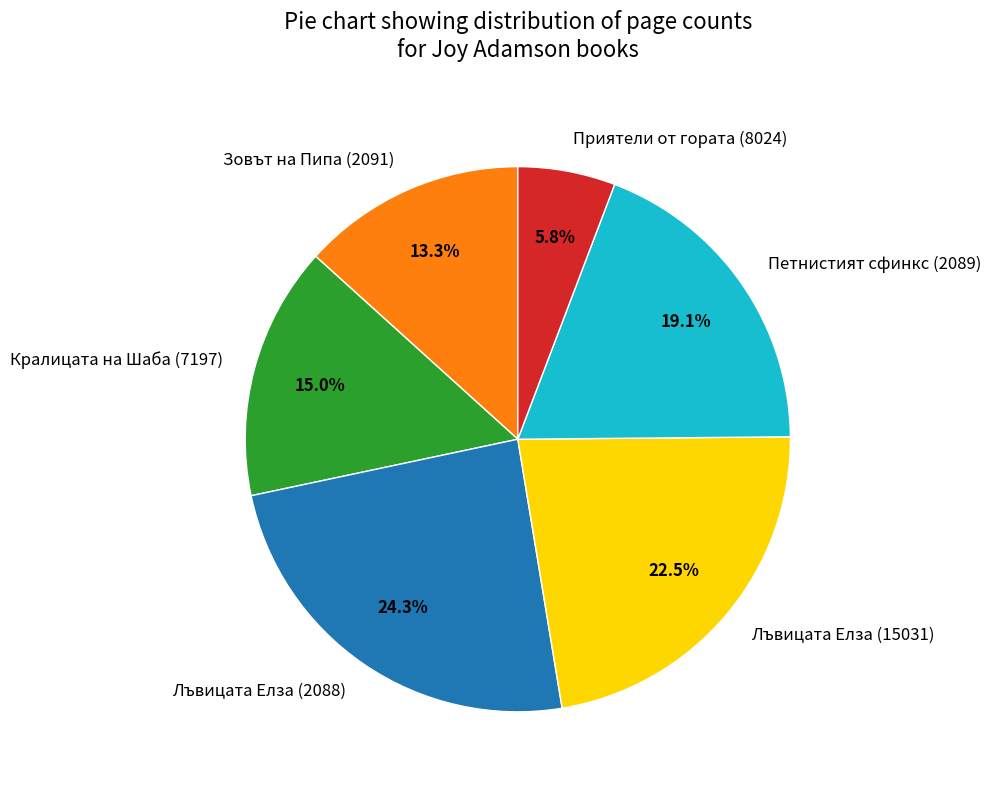

Which slice is the smallest?

Приятели от гората (8024)